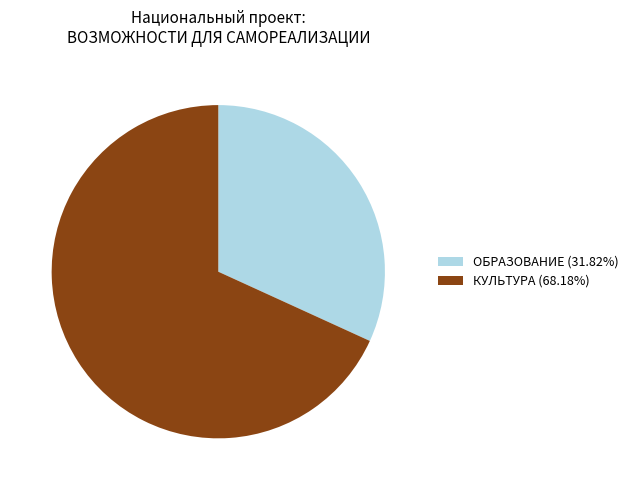

What is the ratio of the value at ОБРАЗОВАНИЕ to the value at КУЛЬТУРА?

0.5